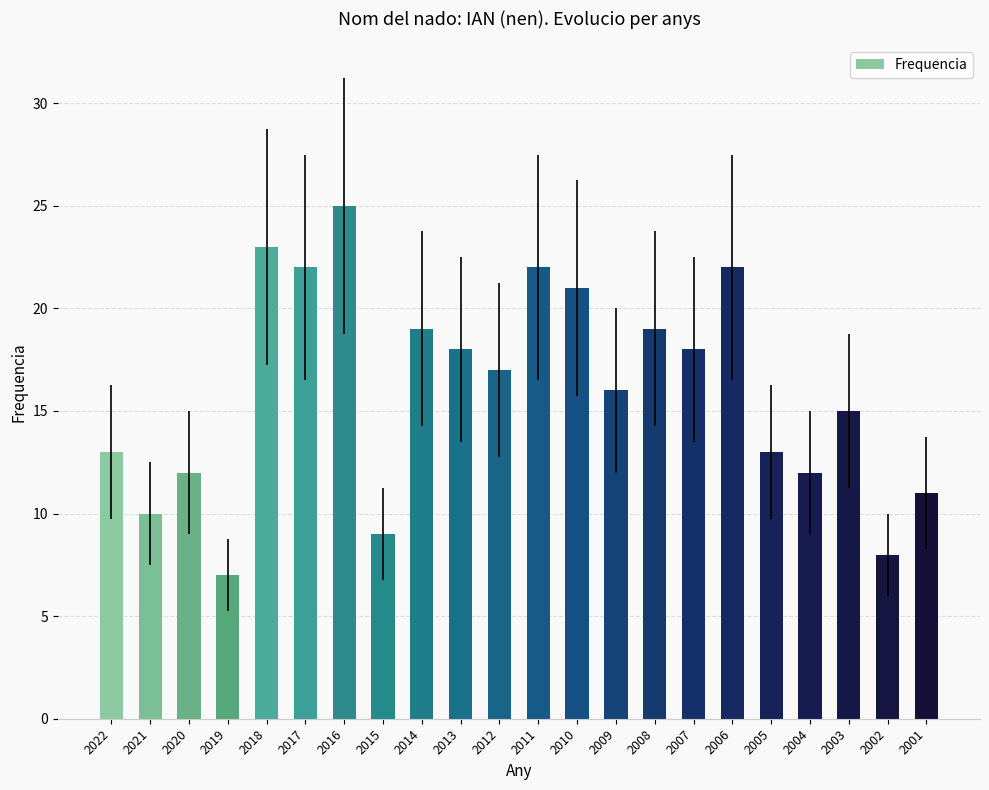

What is the sum of all values?

352